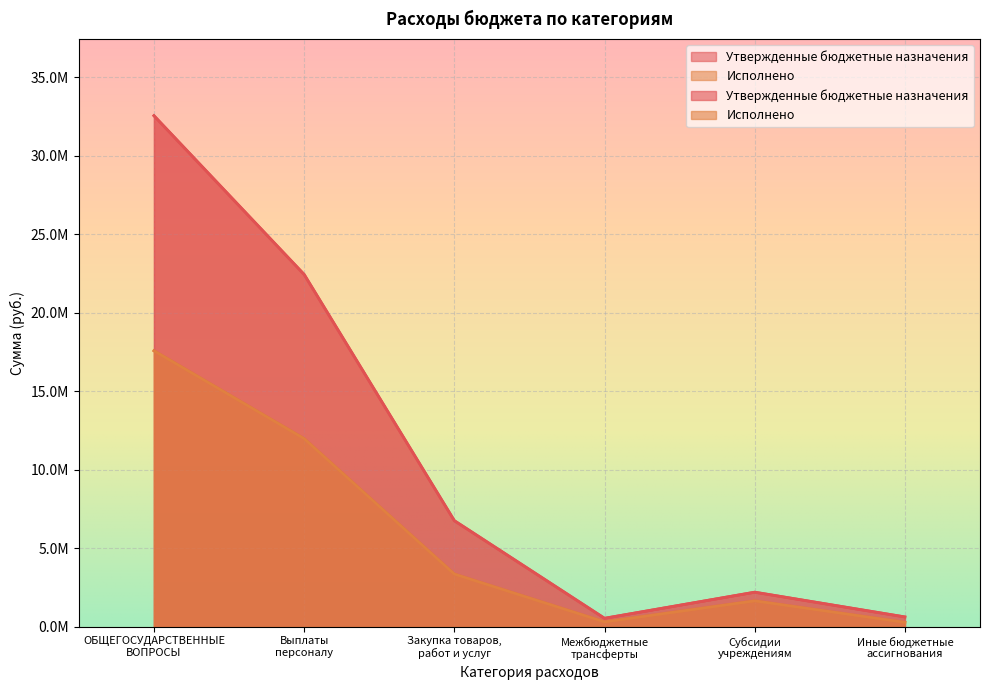

The value of Исполнено at Иные бюджетные
ассигнования is 281062.7. True or false?

True